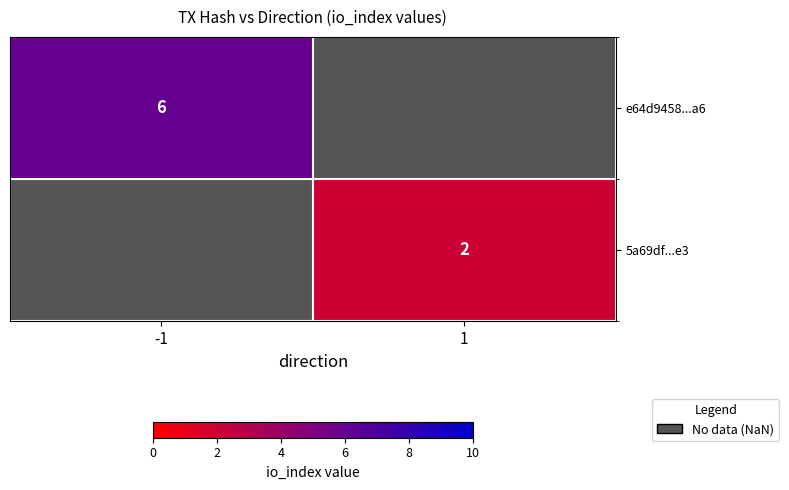

At how many categories does at least one series exceed 5?

1